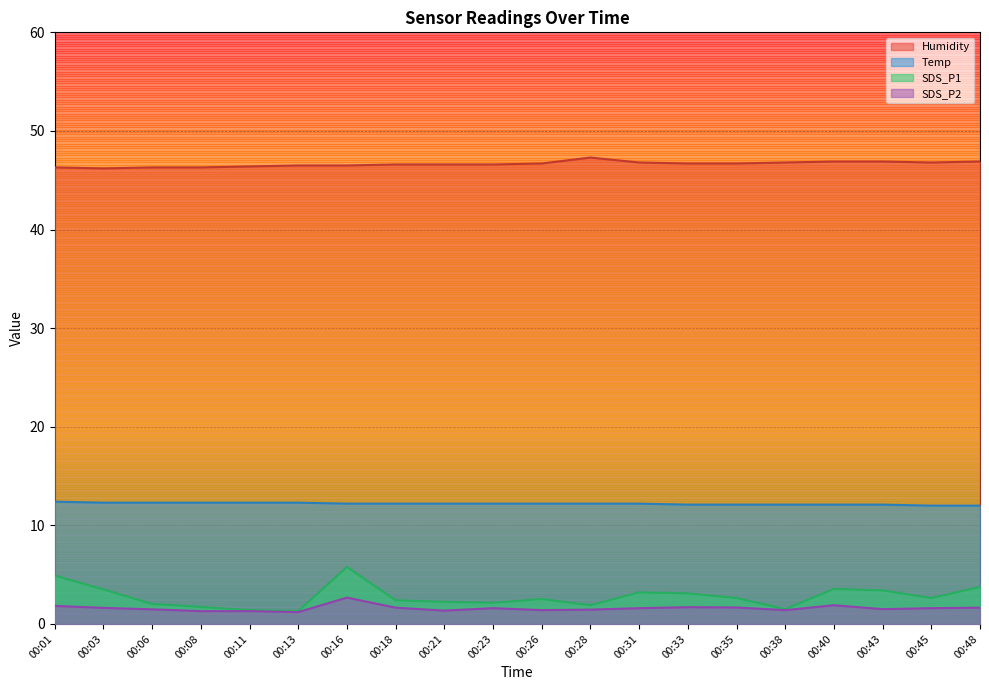

Is the value of SDS_P1 at 00:33 greater than the value of SDS_P2 at 00:28?

Yes